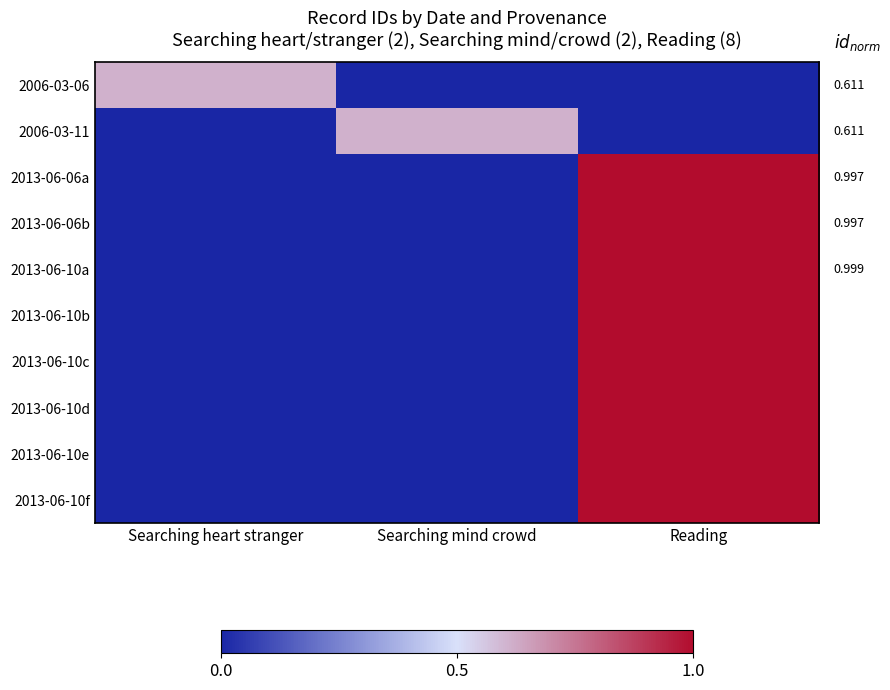

Which series has the largest range (max minus min)?

2013-06-10f